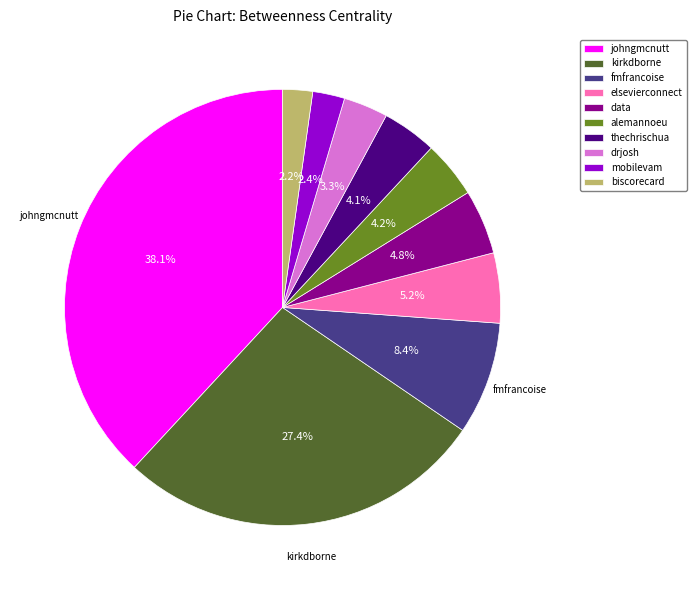

To the nearest percent, what portion does biscorecard represent?

2%